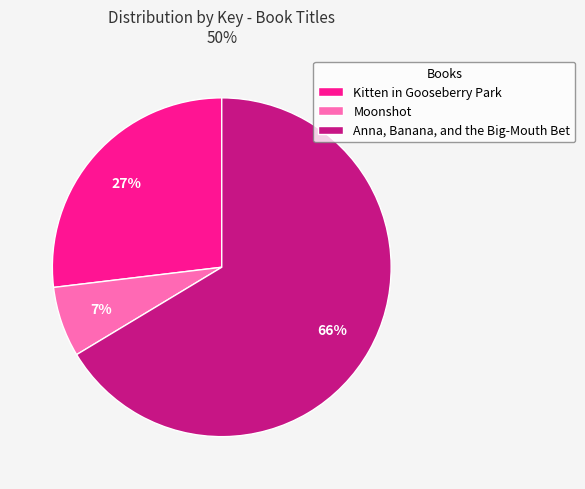

Do Kitten in Gooseberry Park and Anna, Banana, and the Big-Mouth Bet together represent more than half of the pie?

Yes